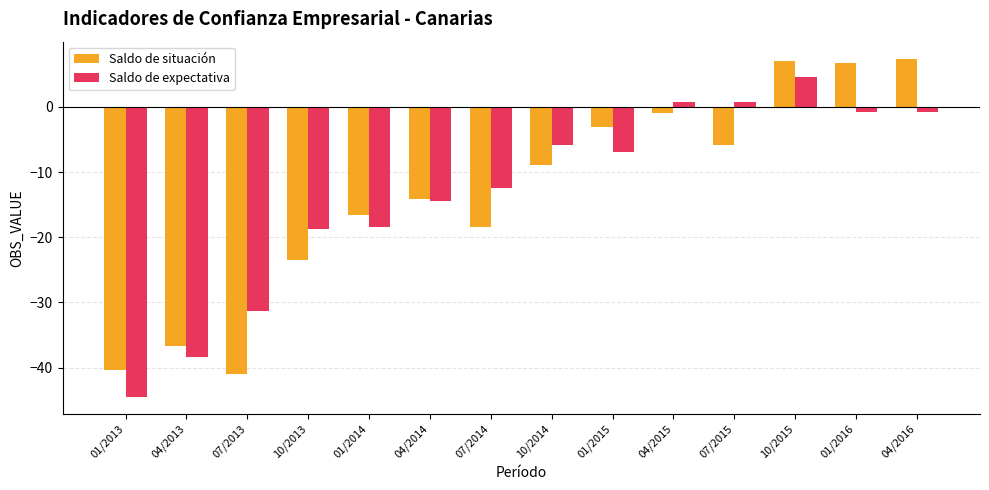

What position from the left is 01/2015?

9